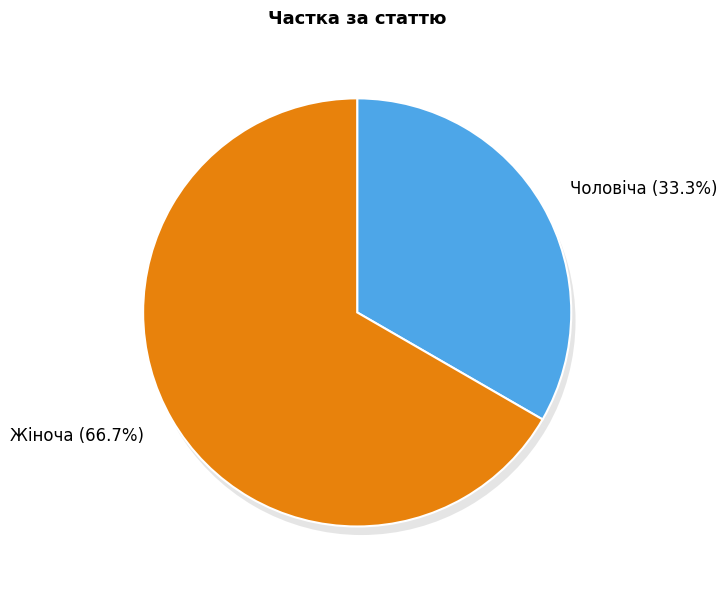

To the nearest percent, what is the difference between the Чоловіча and Жіноча slice percentages?

33%